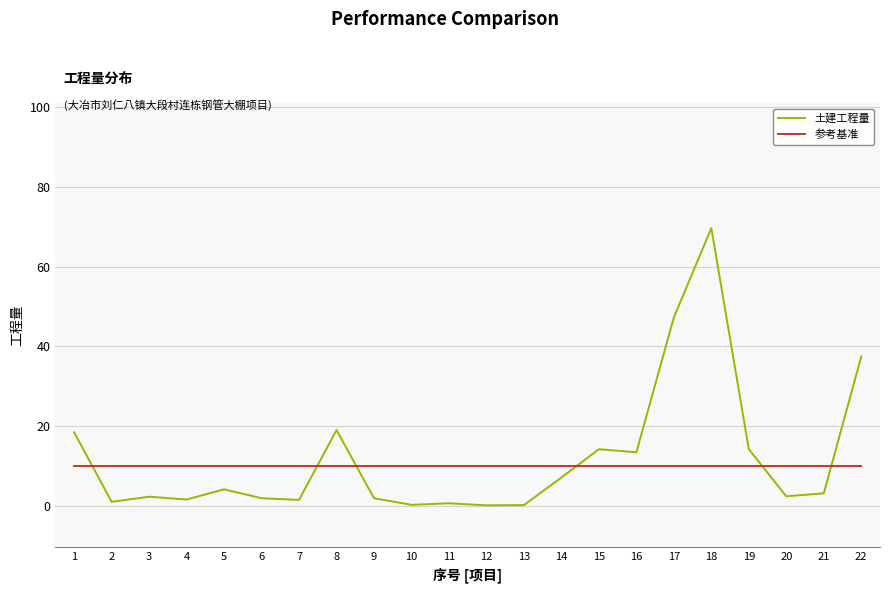

Is it true that 参考基准 equals 4.9 at 2?

False